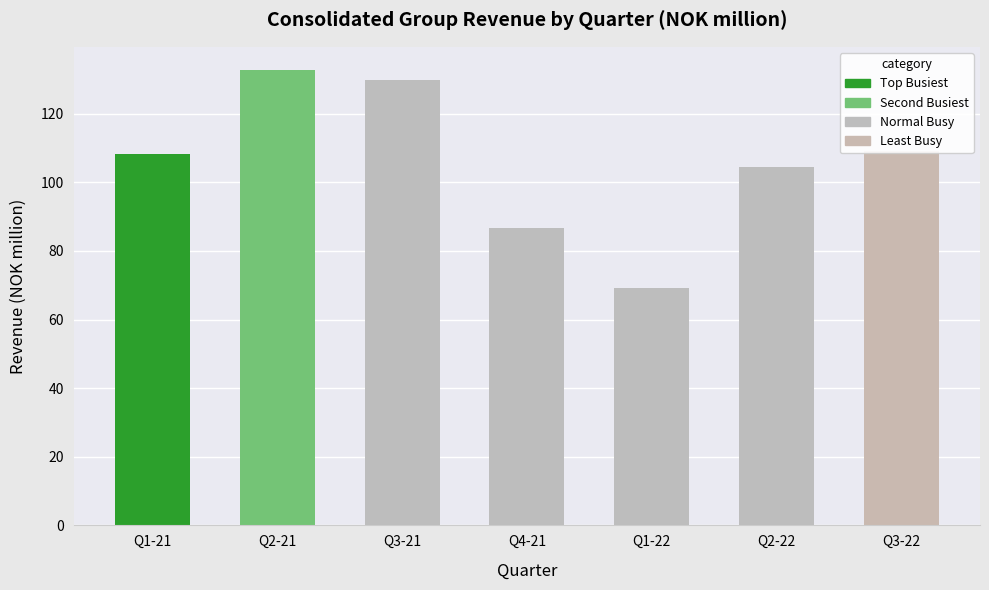

The chart shows a value of 40.7 at Q1-22. True or false?

False